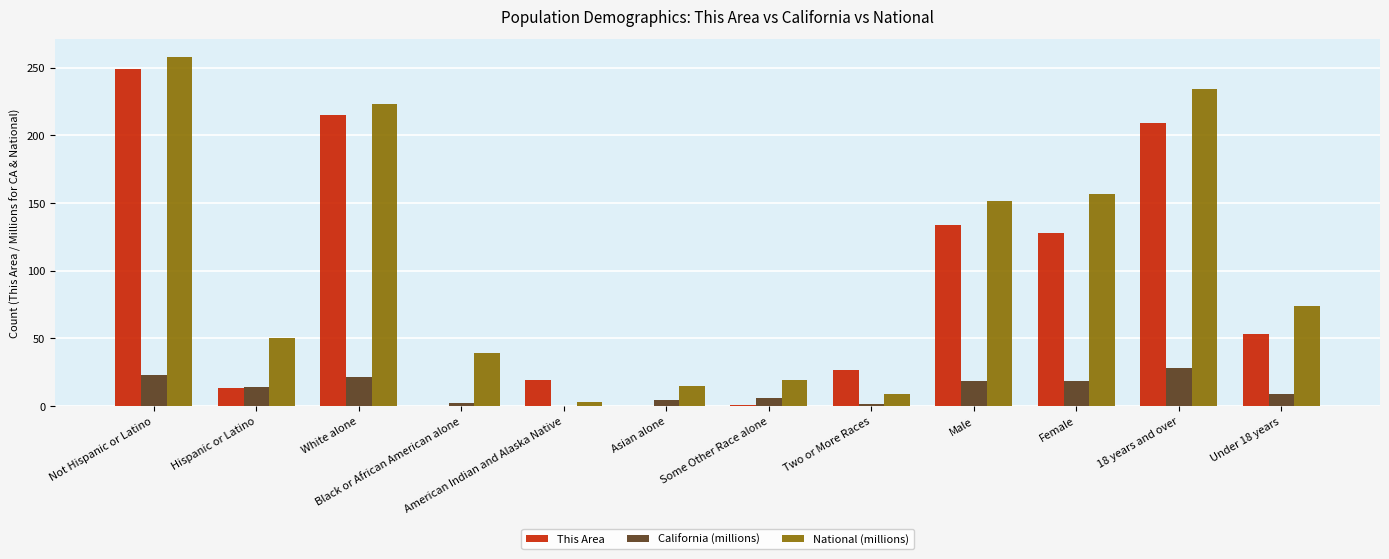

Are the bars grouped side by side (vs. stacked)?

Yes